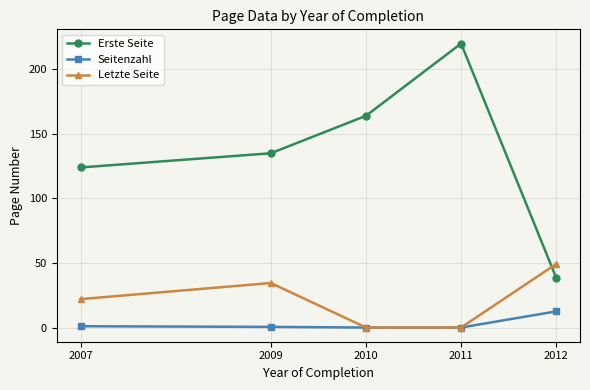

Which category has the highest value across all series?

2011